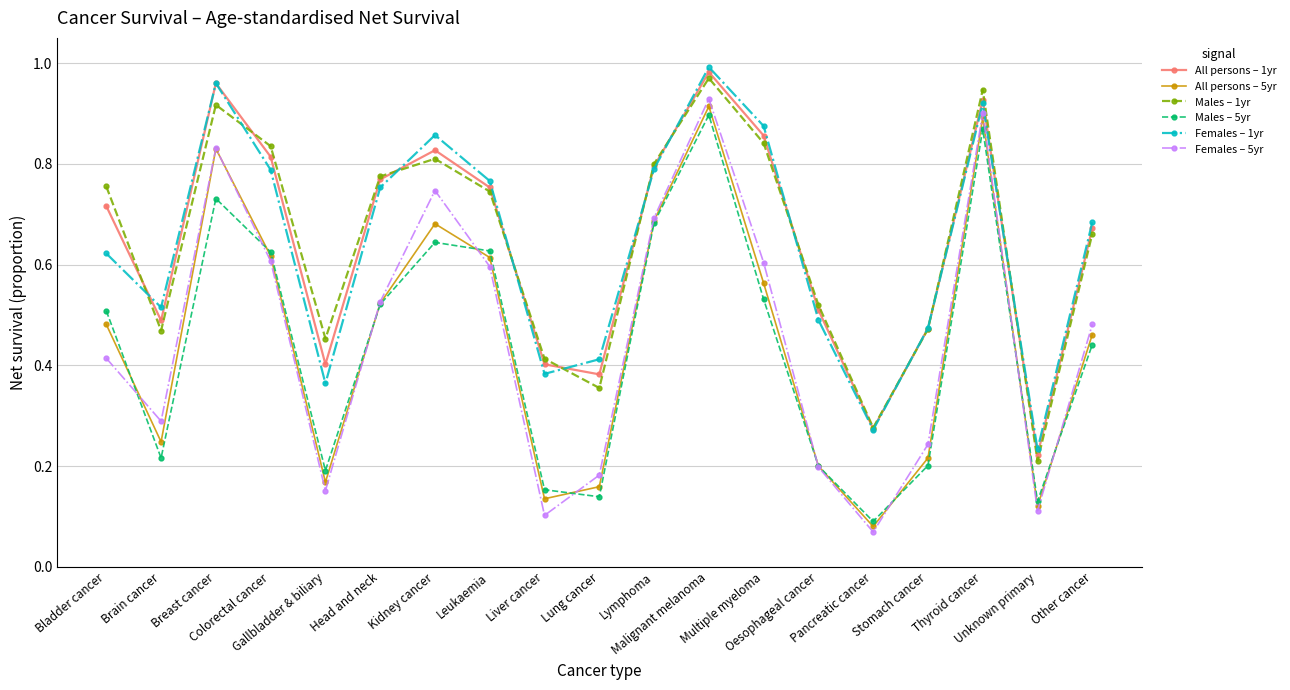

What is the label of the 8th point from the right?

Malignant melanoma